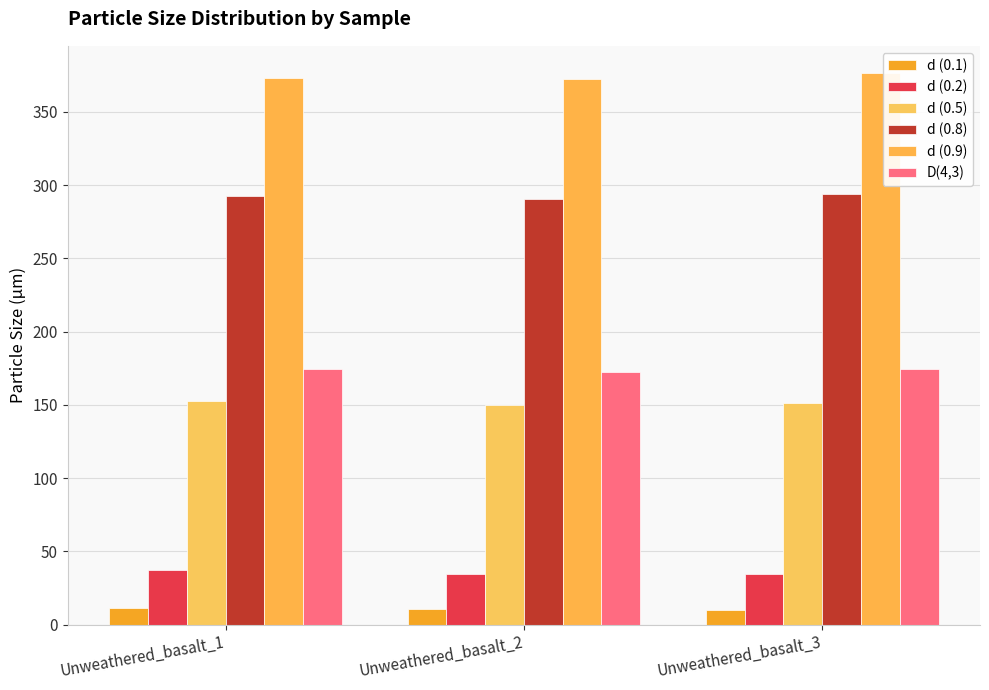

Between Unweathered_basalt_3 and Unweathered_basalt_2, which is larger?

Unweathered_basalt_2